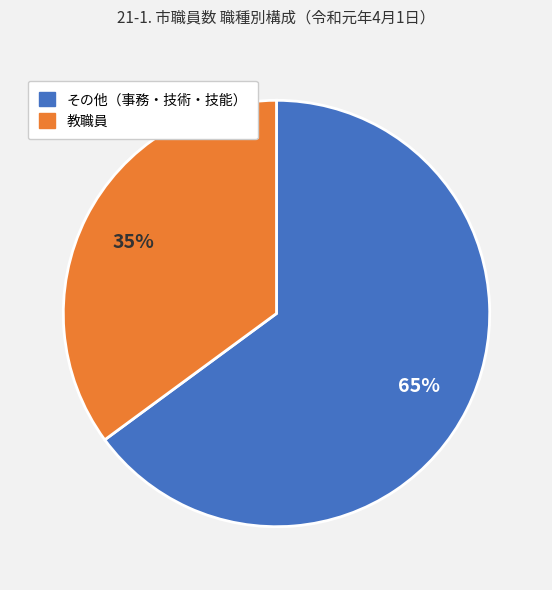

Does any single category account for the majority?

Yes